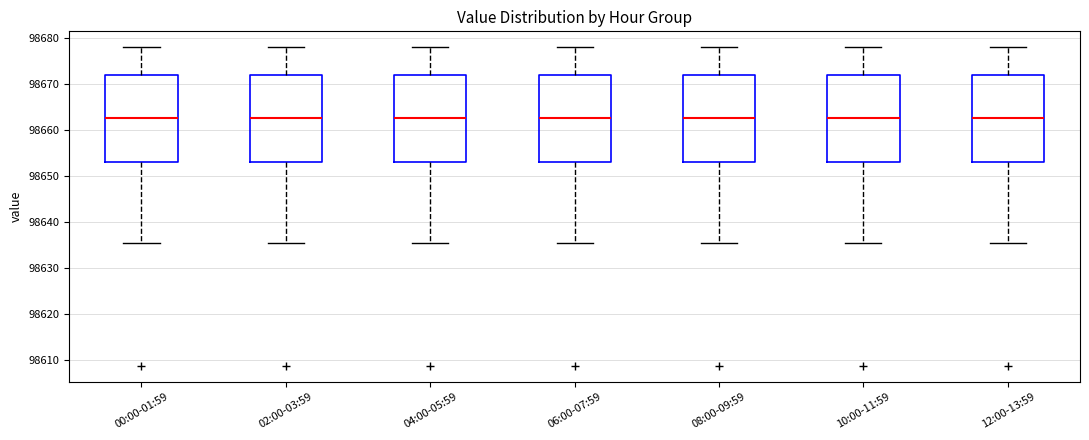

Reading left to right, transcribe this box plot: for each box, give where its median line is, the range the box spans, and where its two whiskers end, as read against the y-axis. The values are not printed on the chart, so give them approximately, as read against the axis.

00:00-01:59: median 98662, box 98653 to 98672, whiskers 98635 to 98678
02:00-03:59: median 98662, box 98653 to 98672, whiskers 98635 to 98678
04:00-05:59: median 98662, box 98653 to 98672, whiskers 98635 to 98678
06:00-07:59: median 98662, box 98653 to 98672, whiskers 98635 to 98678
08:00-09:59: median 98662, box 98653 to 98672, whiskers 98635 to 98678
10:00-11:59: median 98662, box 98653 to 98672, whiskers 98635 to 98678
12:00-13:59: median 98662, box 98653 to 98672, whiskers 98635 to 98678